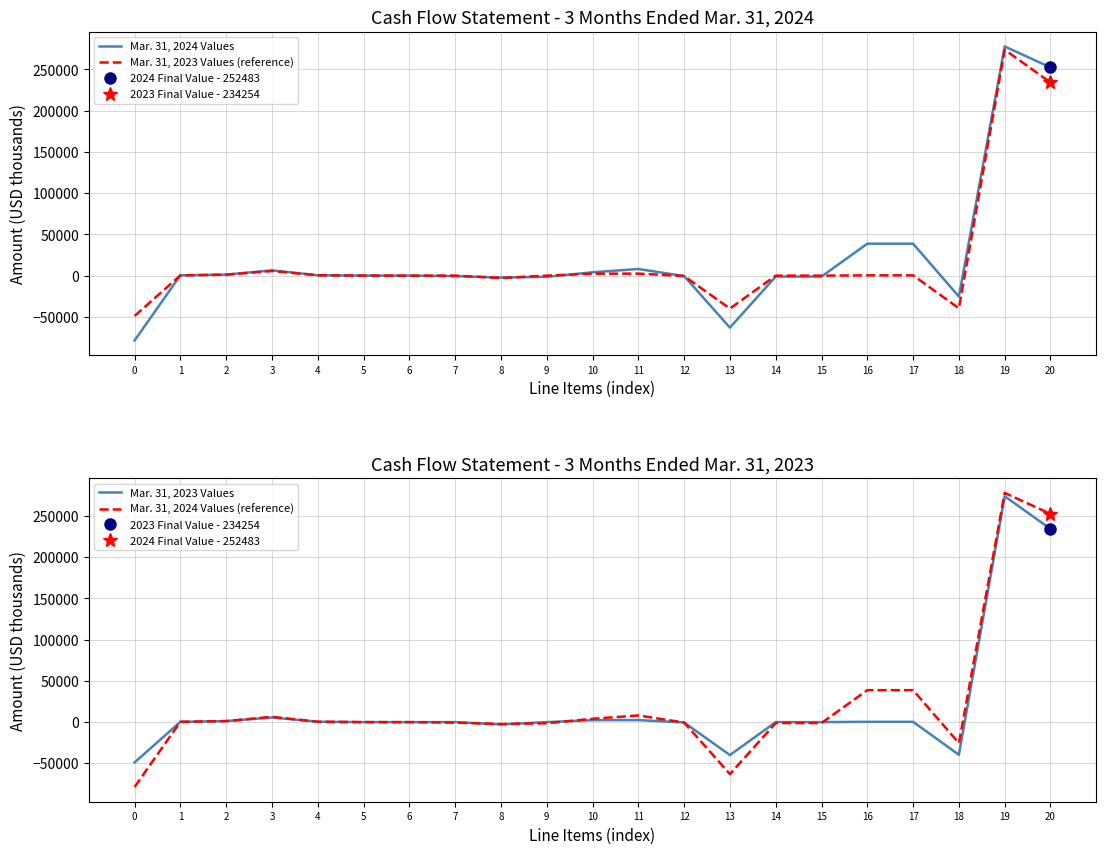

Which series has the largest range (max minus min)?

Mar. 31, 2024 Values